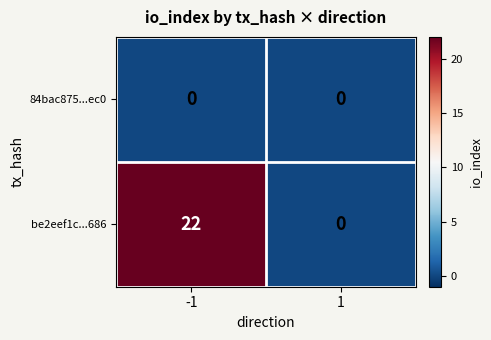

The value of be2eef1c...686 at -1 is 22. True or false?

True